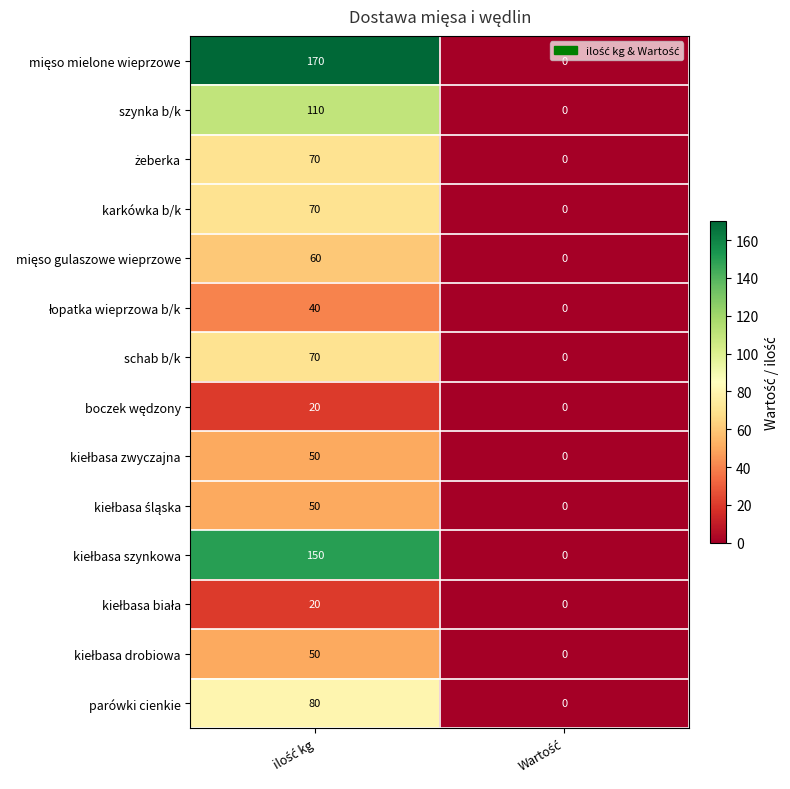

What is the greatest value displayed?

170